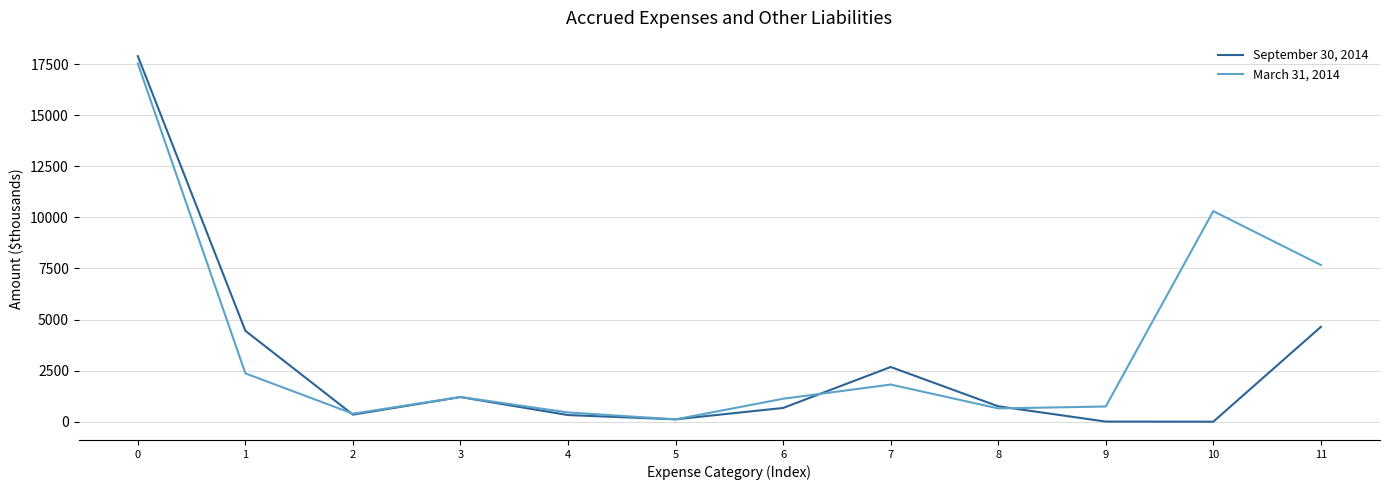

What is the maximum value shown in the chart?

17893